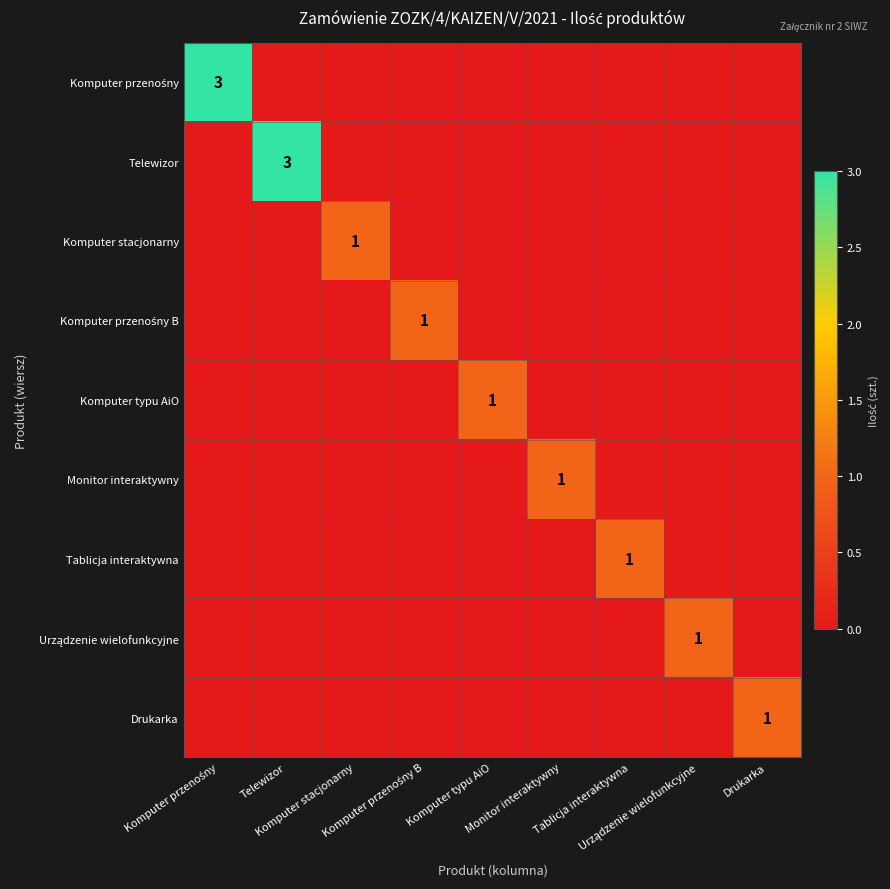

How many positive values does the Tablicja interaktywna series have?

1